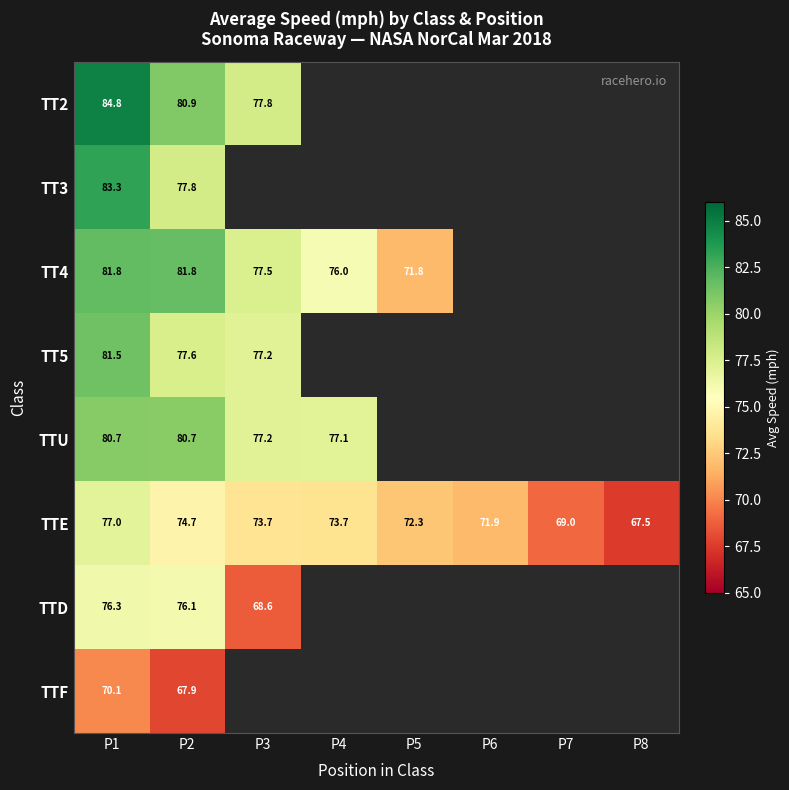

How many data points does each series have?

8